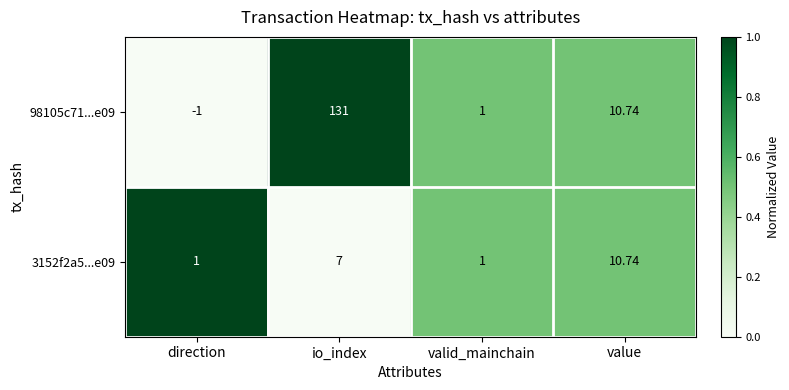

Which series has the largest total across all categories?

98105c71...e09